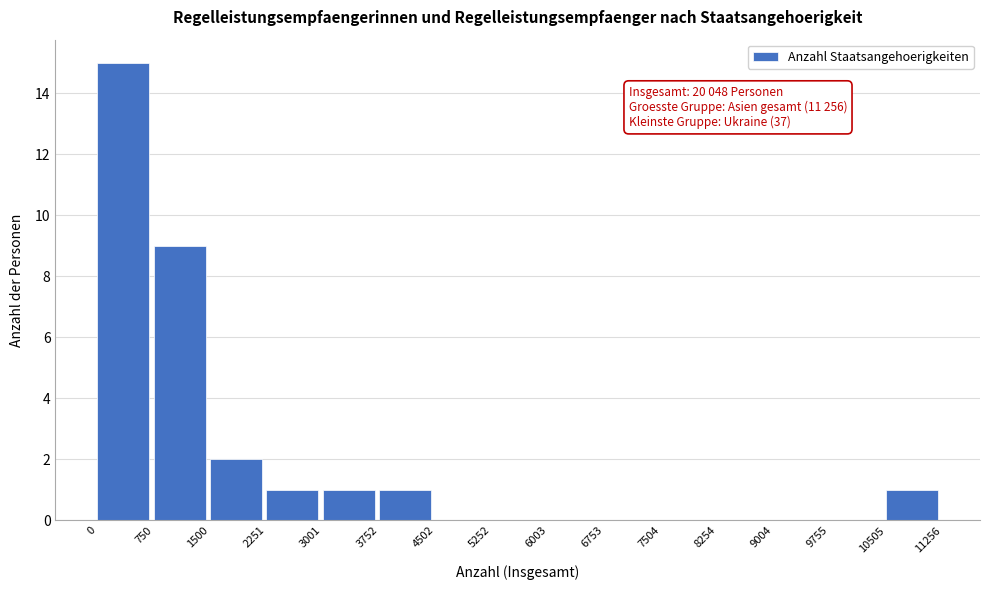

Over which range of the x-axis is the bar tallest?

0 to 750